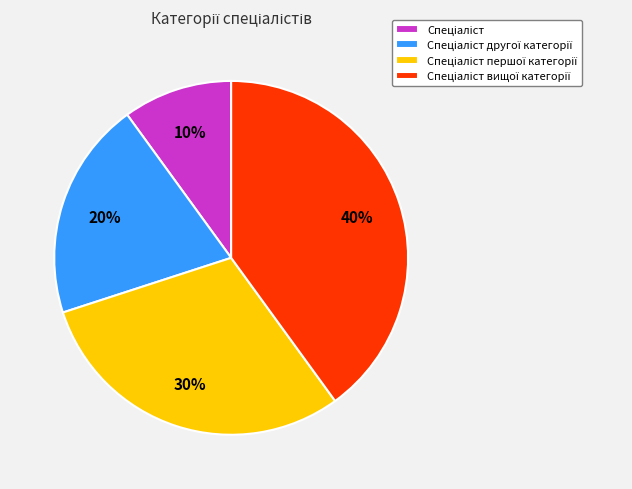

To the nearest percent, what is the average slice percentage?

25%